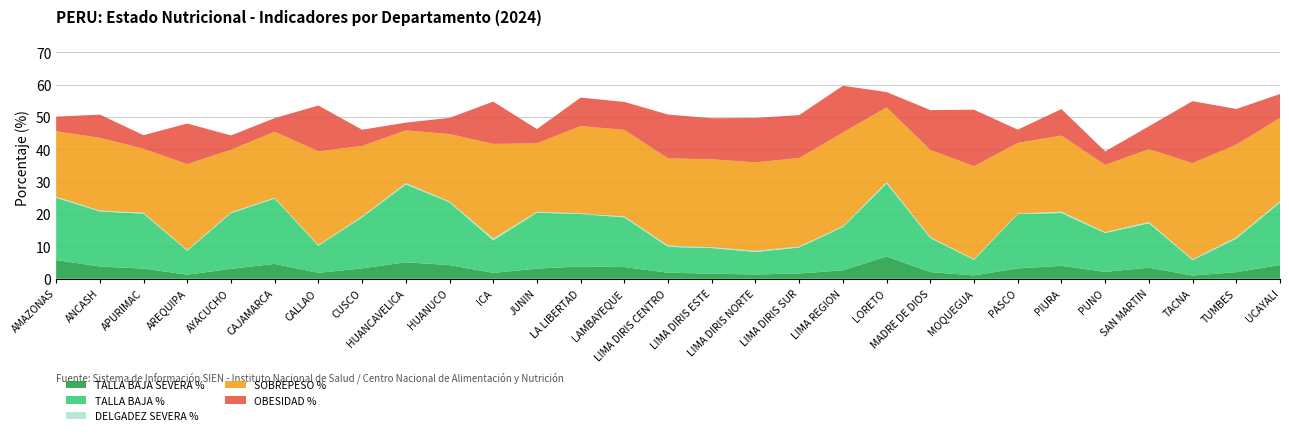

Reading right to left, list all the values displayed in this chart.

TALLA BAJA SEVERA %: UCAYALI=4.2	TUMBES=2.1	TACNA=1.0	SAN MARTIN=3.4	PUNO=2.1	PIURA=4.0	PASCO=3.2	MOQUEGUA=1.0	MADRE DE DIOS=2.1	LORETO=6.9	LIMA REGION=2.6	LIMA DIRIS SUR=1.6	LIMA DIRIS NORTE=1.3	LIMA DIRIS ESTE=1.6	LIMA DIRIS CENTRO=1.9	LAMBAYEQUE=3.6	LA LIBERTAD=3.8	JUNIN=3.1	ICA=1.8	HUANUCO=4.2	HUANCAVELICA=5.1	CUSCO=3.2	CALLAO=1.8	CAJAMARCA=4.6	AYACUCHO=3.1	AREQUIPA=1.3	APURIMAC=3.2	ANCASH=3.8	AMAZONAS=5.8
TALLA BAJA %: UCAYALI=19.3	TUMBES=10.4	TACNA=4.8	SAN MARTIN=13.7	PUNO=12.0	PIURA=16.3	PASCO=16.8	MOQUEGUA=4.8	MADRE DE DIOS=10.5	LORETO=22.6	LIMA REGION=13.4	LIMA DIRIS SUR=8.0	LIMA DIRIS NORTE=7.0	LIMA DIRIS ESTE=7.9	LIMA DIRIS CENTRO=8.0	LAMBAYEQUE=15.4	LA LIBERTAD=16.1	JUNIN=17.3	ICA=10.1	HUANUCO=19.4	HUANCAVELICA=24.1	CUSCO=15.8	CALLAO=8.4	CAJAMARCA=20.2	AYACUCHO=17.2	AREQUIPA=7.4	APURIMAC=17.0	ANCASH=17.0	AMAZONAS=19.2
DELGADEZ SEVERA %: UCAYALI=0.4	TUMBES=0.4	TACNA=0.3	SAN MARTIN=0.4	PUNO=0.3	PIURA=0.4	PASCO=0.2	MOQUEGUA=0.2	MADRE DE DIOS=0.3	LORETO=0.4	LIMA REGION=0.2	LIMA DIRIS SUR=0.3	LIMA DIRIS NORTE=0.3	LIMA DIRIS ESTE=0.3	LIMA DIRIS CENTRO=0.4	LAMBAYEQUE=0.3	LA LIBERTAD=0.2	JUNIN=0.3	ICA=0.6	HUANUCO=0.3	HUANCAVELICA=0.4	CUSCO=0.3	CALLAO=0.2	CAJAMARCA=0.2	AYACUCHO=0.3	AREQUIPA=0.2	APURIMAC=0.3	ANCASH=0.2	AMAZONAS=0.3
SOBREPESO %: UCAYALI=25.8	TUMBES=28.6	TACNA=29.7	SAN MARTIN=22.5	PUNO=20.8	PIURA=23.5	PASCO=21.9	MOQUEGUA=28.7	MADRE DE DIOS=26.9	LORETO=23.0	LIMA REGION=28.9	LIMA DIRIS SUR=27.3	LIMA DIRIS NORTE=27.4	LIMA DIRIS ESTE=27.1	LIMA DIRIS CENTRO=26.9	LAMBAYEQUE=26.7	LA LIBERTAD=27.0	JUNIN=21.2	ICA=29.2	HUANUCO=20.8	HUANCAVELICA=16.3	CUSCO=21.8	CALLAO=29.0	CAJAMARCA=20.4	AYACUCHO=19.3	AREQUIPA=26.5	APURIMAC=19.8	ANCASH=22.5	AMAZONAS=20.2
OBESIDAD %: UCAYALI=7.4	TUMBES=11.0	TACNA=19.1	SAN MARTIN=7.1	PUNO=4.2	PIURA=8.2	PASCO=4.1	MOQUEGUA=17.5	MADRE DE DIOS=12.3	LORETO=4.7	LIMA REGION=14.5	LIMA DIRIS SUR=13.2	LIMA DIRIS NORTE=13.7	LIMA DIRIS ESTE=12.7	LIMA DIRIS CENTRO=13.6	LAMBAYEQUE=8.7	LA LIBERTAD=8.8	JUNIN=4.4	ICA=13.1	HUANUCO=5.0	HUANCAVELICA=2.4	CUSCO=5.0	CALLAO=14.1	CAJAMARCA=4.2	AYACUCHO=4.4	AREQUIPA=12.6	APURIMAC=4.2	ANCASH=7.2	AMAZONAS=4.5